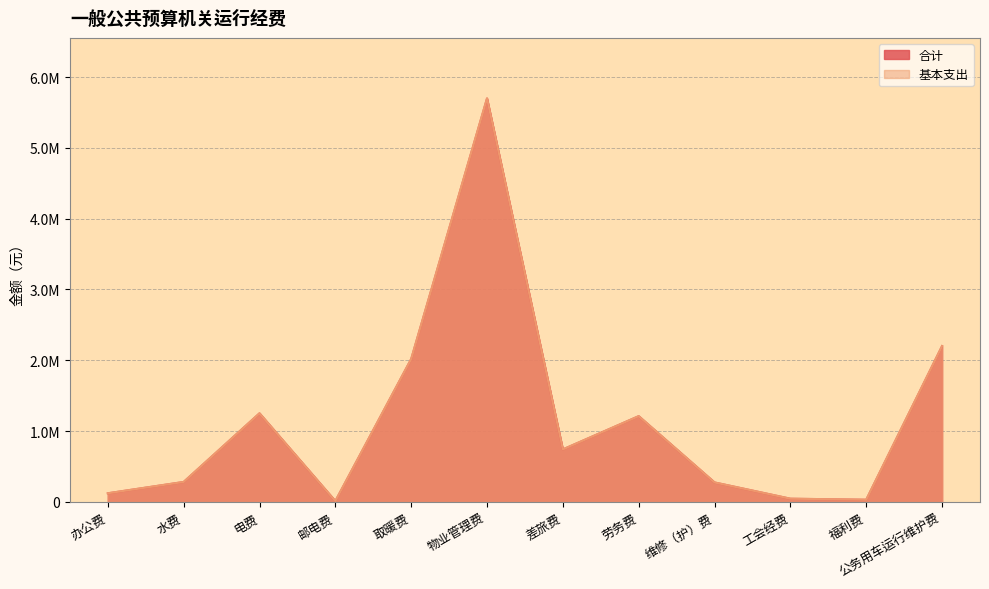

True or false: 基本支出 has a value of 5700000.0 at 物业管理费.

True